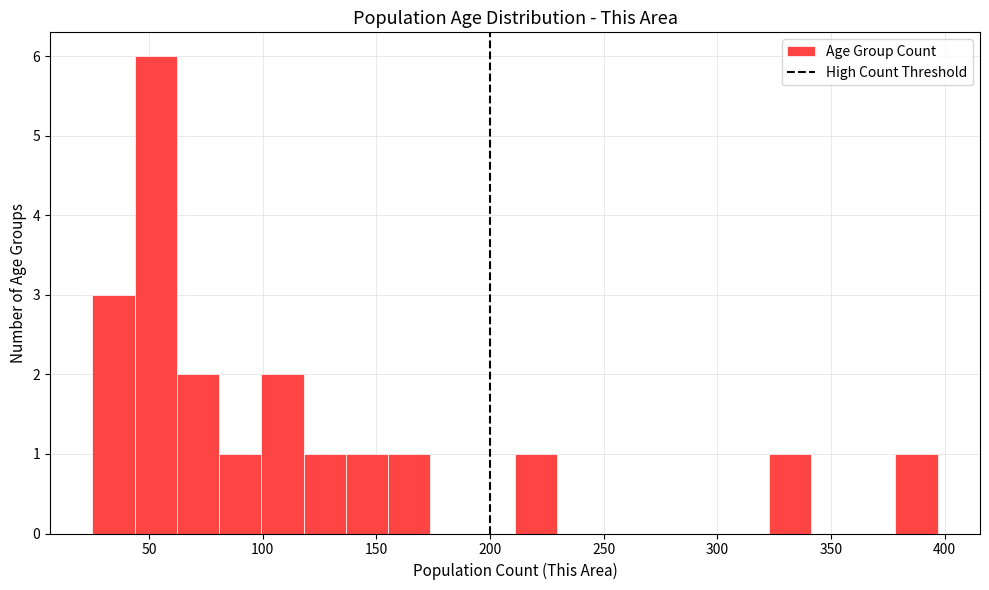

Around what value on the x-axis is the tallest bar? Give the approximate position of its centre, as read against the axis.

55